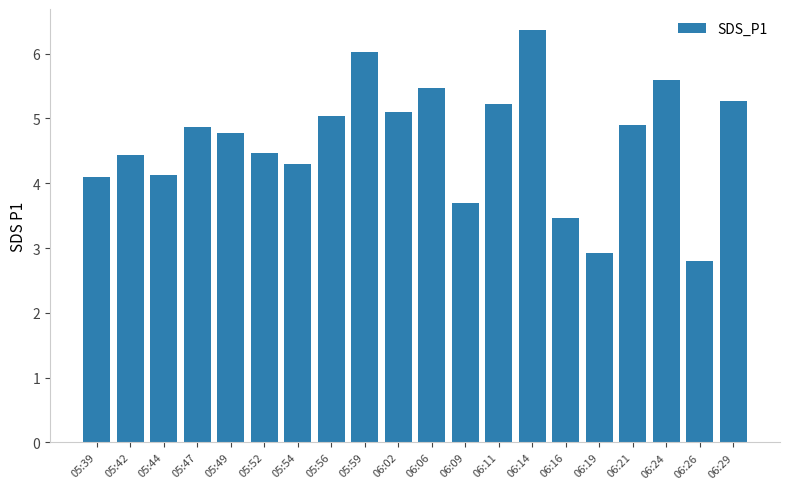

Which category has the lowest value across all series?

06:26